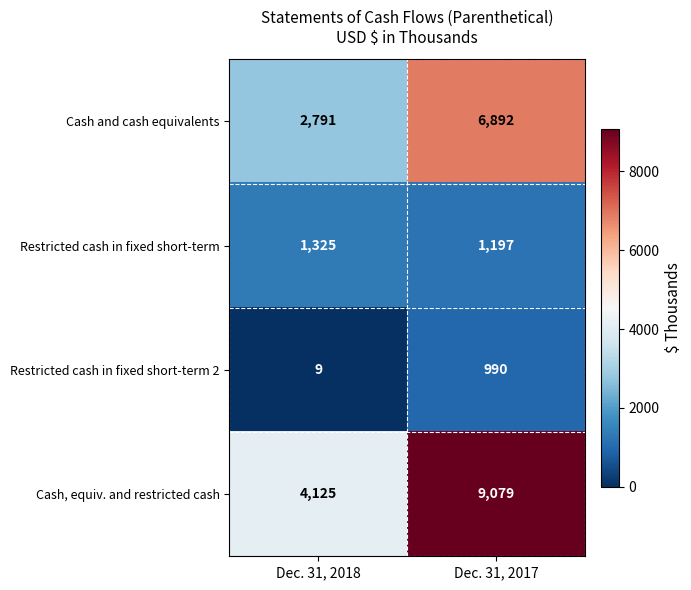

Which category has the highest value across all series?

Dec. 31, 2017